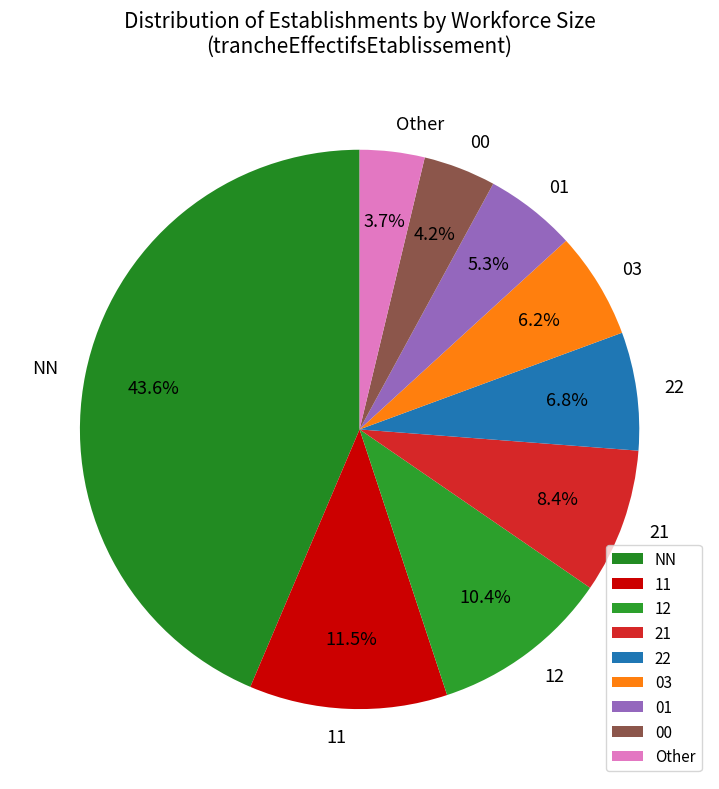

What is the largest slice in the pie chart?

NN